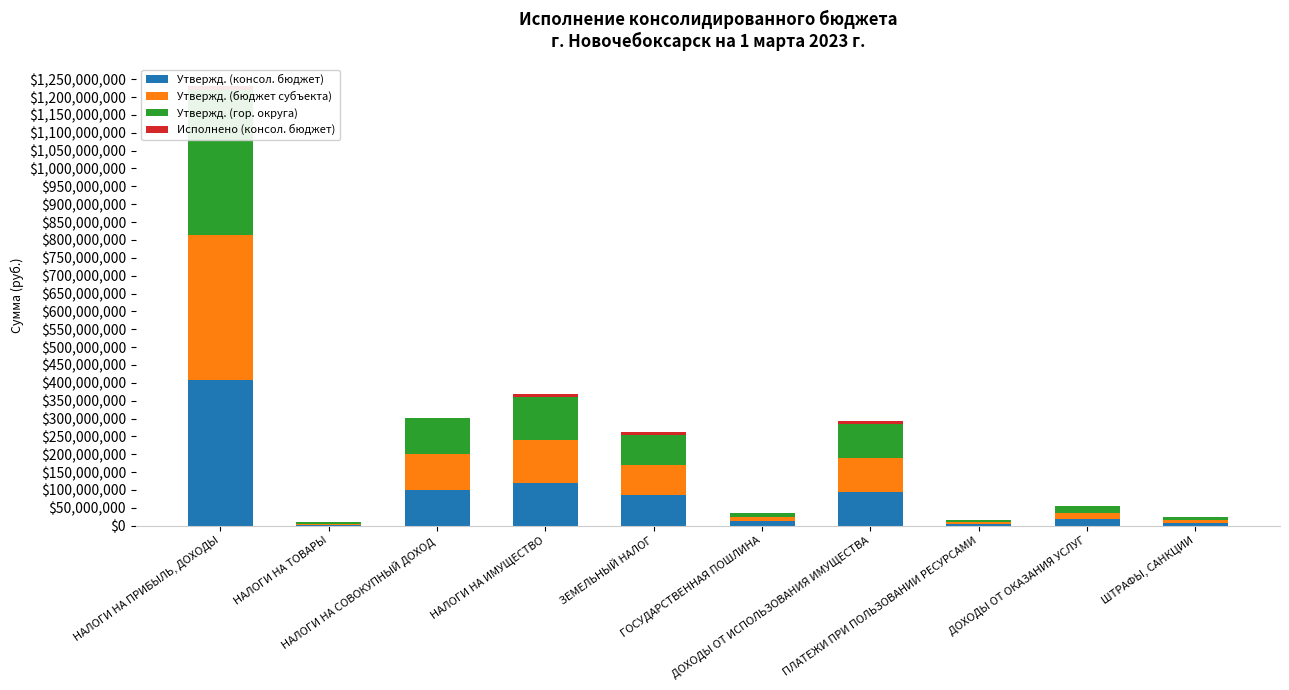

Between НАЛОГИ НА ПРИБЫЛЬ, ДОХОДЫ and ПЛАТЕЖИ ПРИ ПОЛЬЗОВАНИИ РЕСУРСАМИ, which series saw the biggest shift?

Утвержд. (консол. бюджет)